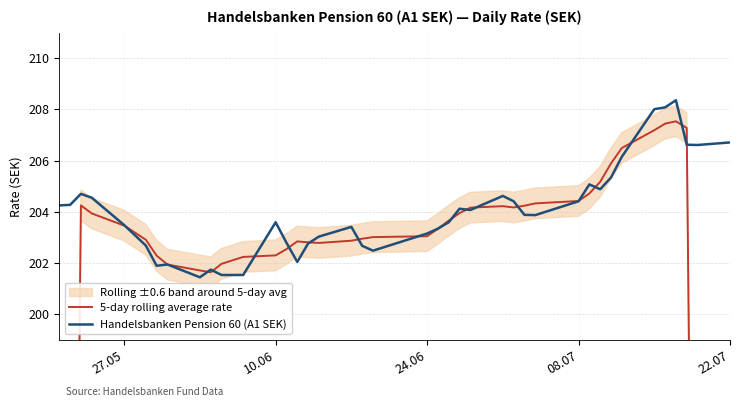

What is the difference between the maximum and minimum values in the 5-day rolling average rate series?

84.9